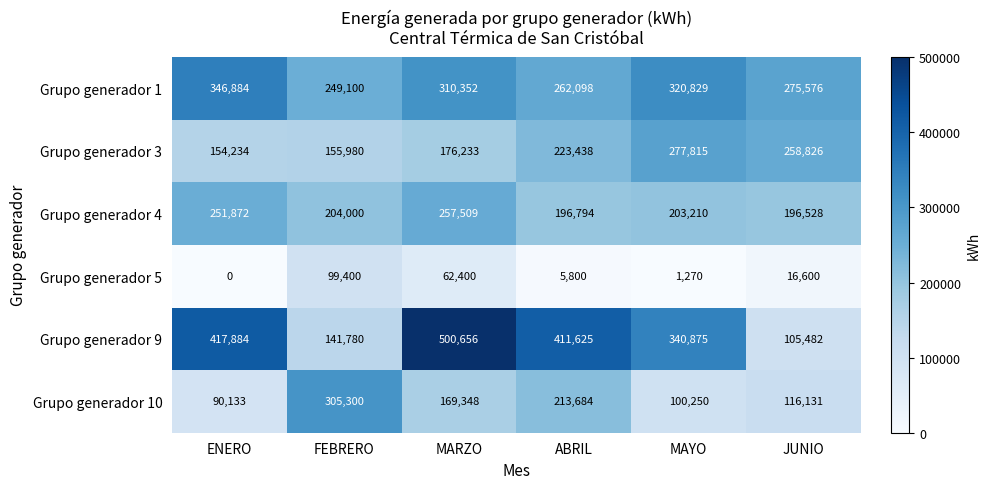

At which category does the chart reach its minimum across all series?

ENERO